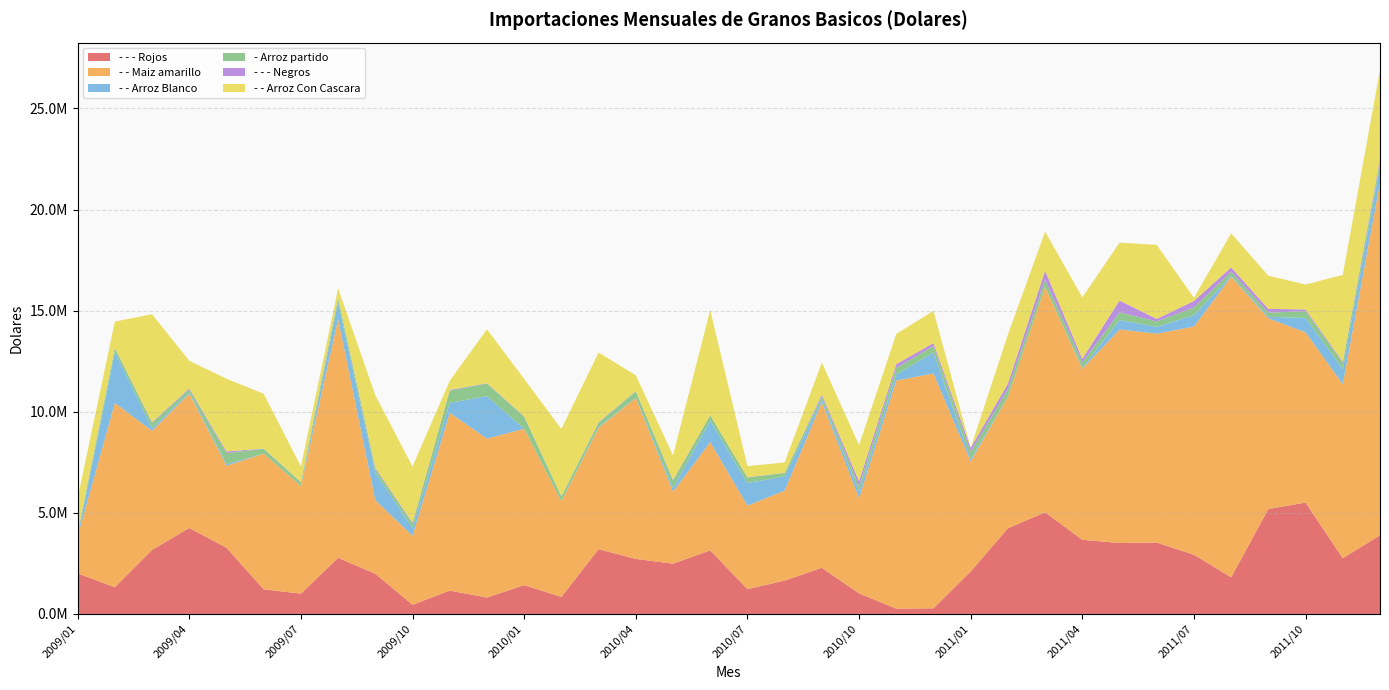

Reading left to right, what are all the values shown in this chart?

- - - Rojos: 2006904.5	1323527.8	3167515.2	4254038.9	3276267.5	1216852.3	1004433.3	2774805.0	1986289.2	456228.2	1155724.4	812282.6	1426584.9	843316.0	3206536.9	2721773.1	2486577.3	3143829.4	1226895.4	1651681.7	2282428.2	1016444.7	263875.0	280461.6	2102740.0	4237326.3	5028318.4	3666660.3	3508353.4	3530513.2	2929836.0	1816458.9	5191349.5	5507226.2	2756066.5	3892567.4
- - Maiz amarillo: 1831394.2	9113983.6	5890245.2	6638911.0	4051331.3	6710670.8	5317007.7	11809361.0	3642624.2	3410762.1	8792468.3	7858659.2	7733145.9	4722316.8	5995956.3	7956762.5	3565030.7	5356632.5	4127169.5	4450523.6	8188754.9	4718509.8	11278414.5	11612301.1	5439622.6	6503654.9	11140678.2	8453330.3	10559478.8	10331205.8	11284213.5	14857762.0	9428954.6	8418275.9	8610166.1	17440907.4
- - Arroz Blanco: 35.0	2518460.1	135278.7	56612.7	80395.1	188.9	7796.3	828463.6	1352226.5	380568.3	490214.0	2098528.5	2282.6	10374.6	30934.5	14781.7	184307.1	1058442.6	1119758.2	700320.3	142587.4	323017.0	301847.8	1032865.9	121860.3	1352.3	7884.6	41231.3	465461.7	338086.0	560713.5	46639.6	70570.3	715788.8	742800.8	815891.9
- Arroz partido: 139811.2	193712.5	263670.0	156595.0	551874.6	238148.2	177155.2	215131.1	195836.0	224120.0	610753.3	622556.3	586827.7	231596.4	218051.3	316663.6	359157.9	266298.7	274577.0	169428.9	157206.5	267085.5	325315.5	325225.9	345286.4	379828.0	350391.2	280657.5	386104.2	266186.9	384894.4	202006.0	210962.6	330064.8	317744.2	244863.5
- - - Negros: 34238.9	18170.2	30979.3	48660.8	78151.2	12471.6	14259.3	15224.1	55162.1	48474.9	30780.0	20609.8	25717.8	9153.2	33033.3	8671.6	40783.8	9337.2	11499.3	7388.6	89418.0	242534.6	185437.7	146844.9	205491.3	272959.0	447808.6	178570.7	580965.4	125123.9	317139.3	217699.5	185404.6	87394.2	51750.9	133378.6
- - Arroz Con Cascara: 1709755.0	1292766.5	5334778.8	1363332.2	3593645.7	2710978.2	772191.5	458940.5	3577876.1	2771049.9	449685.3	2666540.7	1848428.5	3332117.4	3442336.0	786898.5	1205881.5	5199626.2	549165.3	513579.2	1573488.4	1781319.9	1491945.5	1593652.3	791.3	2421270.1	1929868.4	3038105.2	2862238.3	3659162.9	158890.0	1682874.9	1640038.7	1231767.8	4289705.6	4380968.2